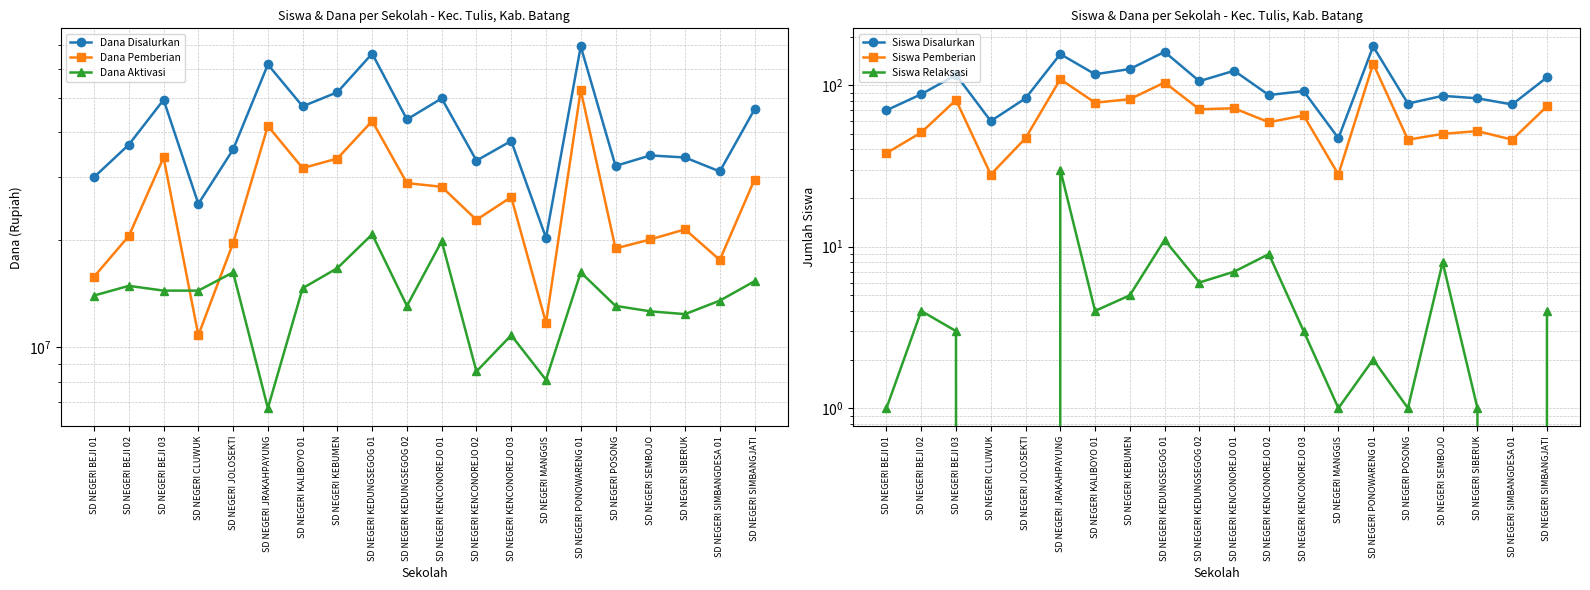

Which series has the widest spread of values?

Dana Disalurkan